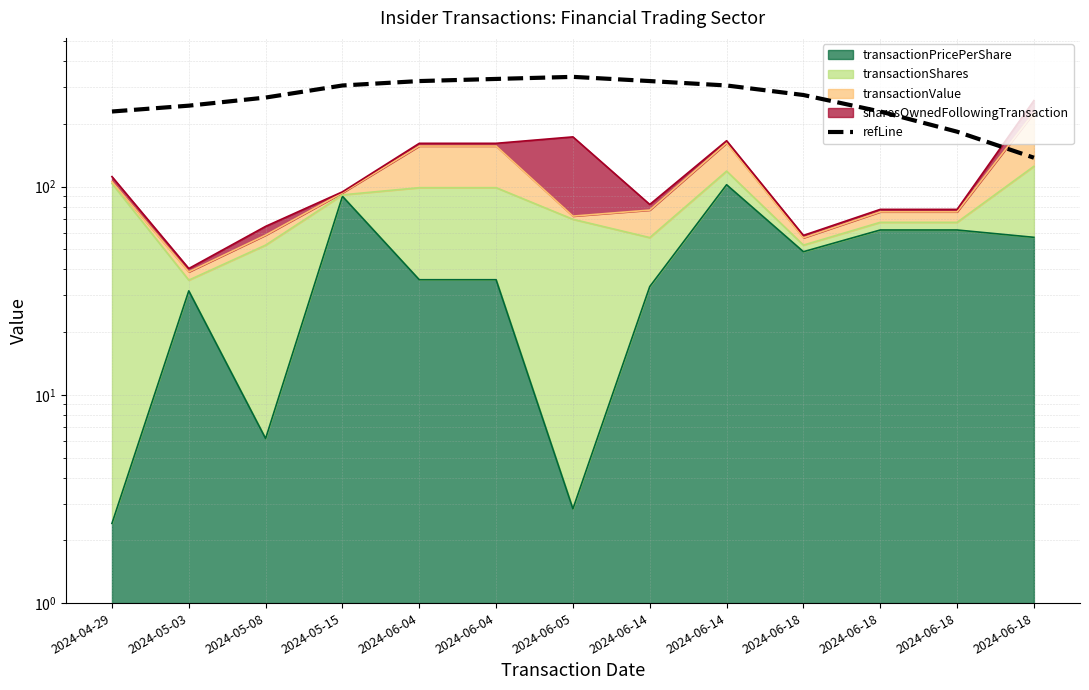

How many points are higher than both their immediate neighbors (excluding endpoints)?

1